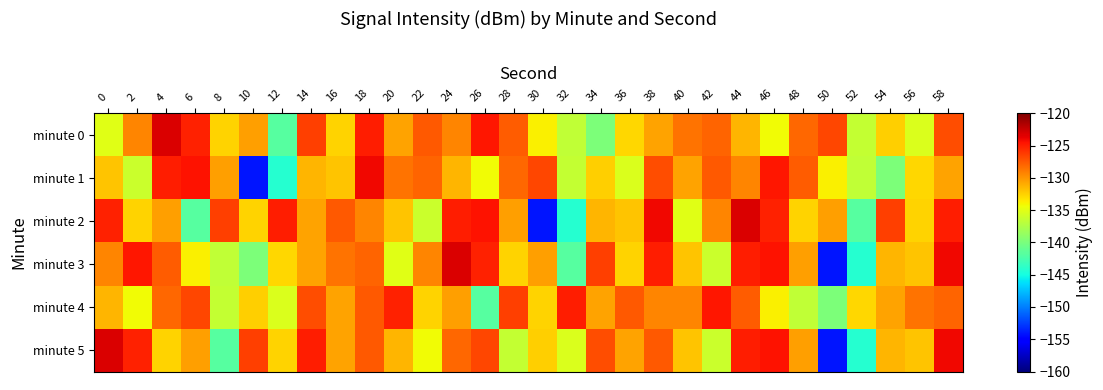

Count the number of categories in the chart.

30